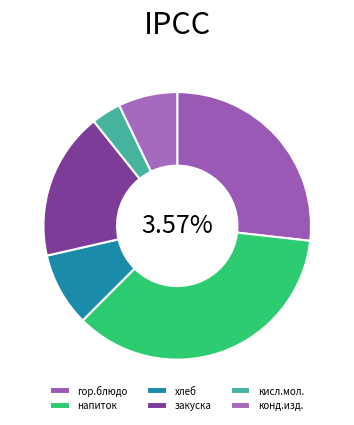

Rank the categories by value from highest to lowest.

напиток, гор.блюдо, закуска, хлеб, конд.изд., кисл.мол.